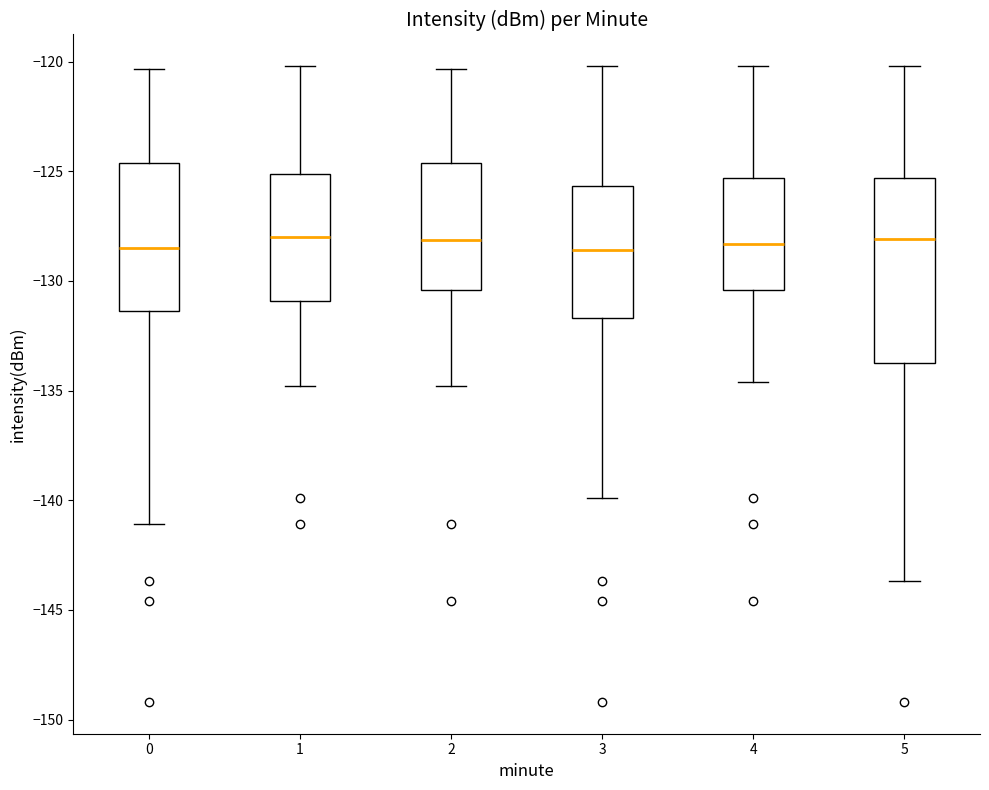

Reading left to right, read every box against the y-axis: the position of its median line, the range the box covers, and the ends of its whiskers. The values are not printed on the chart, so give them approximately, as read against the axis.

0: median -128.5, box -131.5 to -124.5, whiskers -141.0 to -120.5
1: median -128.0, box -131.0 to -125.0, whiskers -135.0 to -120.0
2: median -128.0, box -130.5 to -124.5, whiskers -135.0 to -120.5
3: median -128.5, box -131.5 to -125.5, whiskers -140.0 to -120.0
4: median -128.5, box -130.5 to -125.5, whiskers -134.5 to -120.0
5: median -128.0, box -133.5 to -125.5, whiskers -143.5 to -120.0